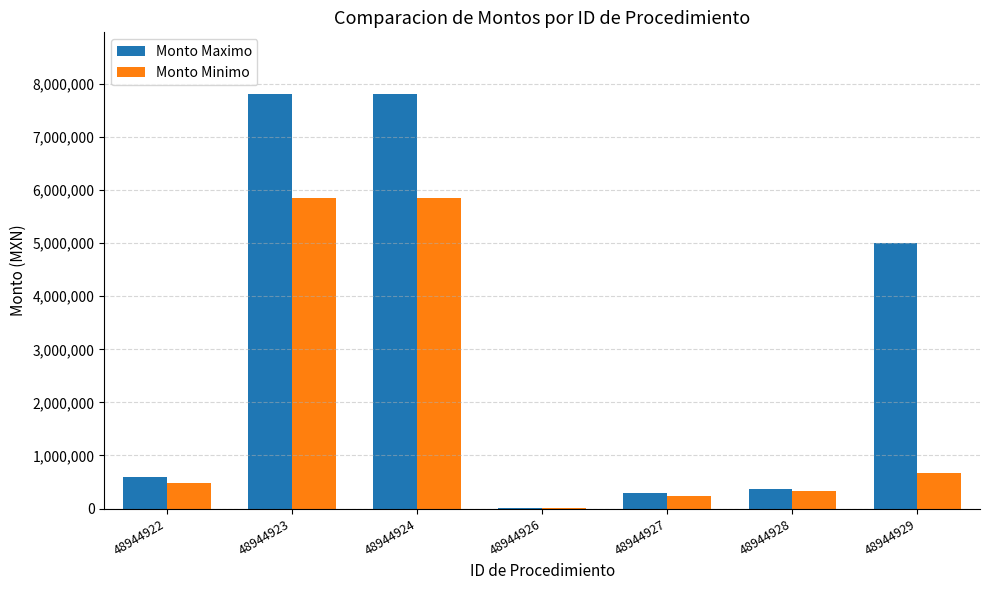

Which series changed the most between 48944922 and 48944923?

Monto Maximo